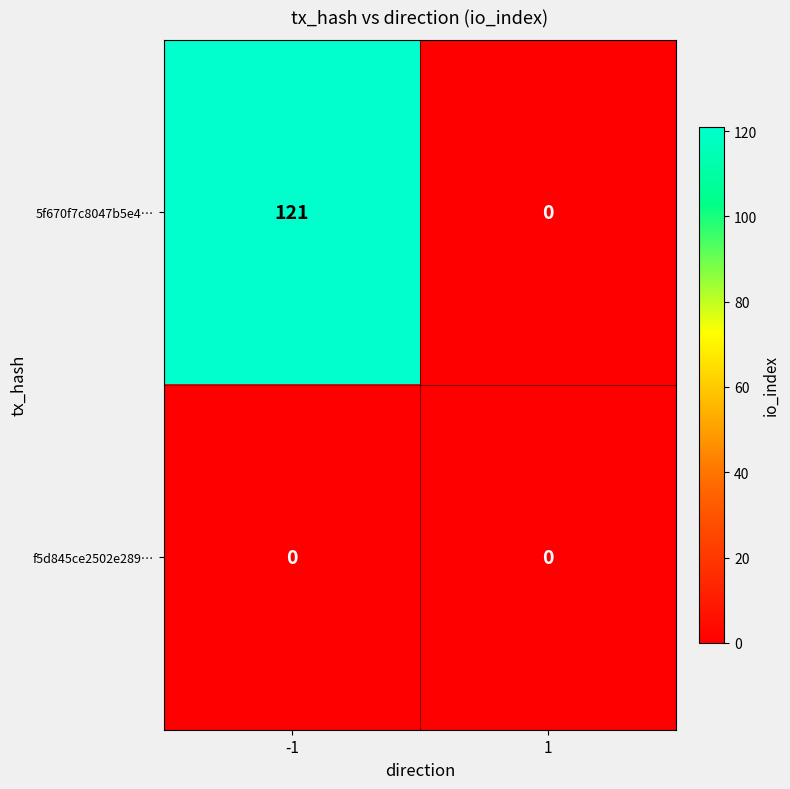

What is the total value across all series at -1?

121